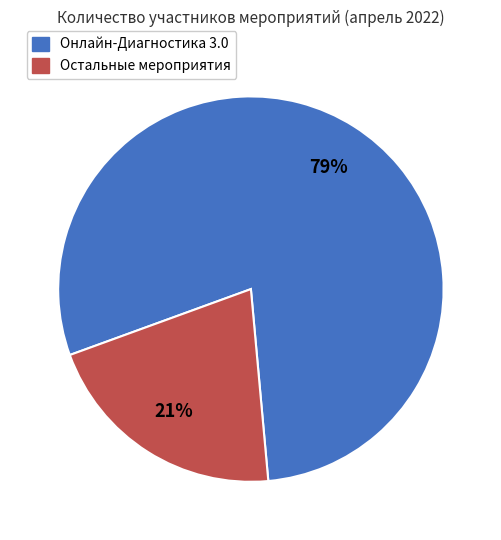

How many slices are in this pie chart?

2